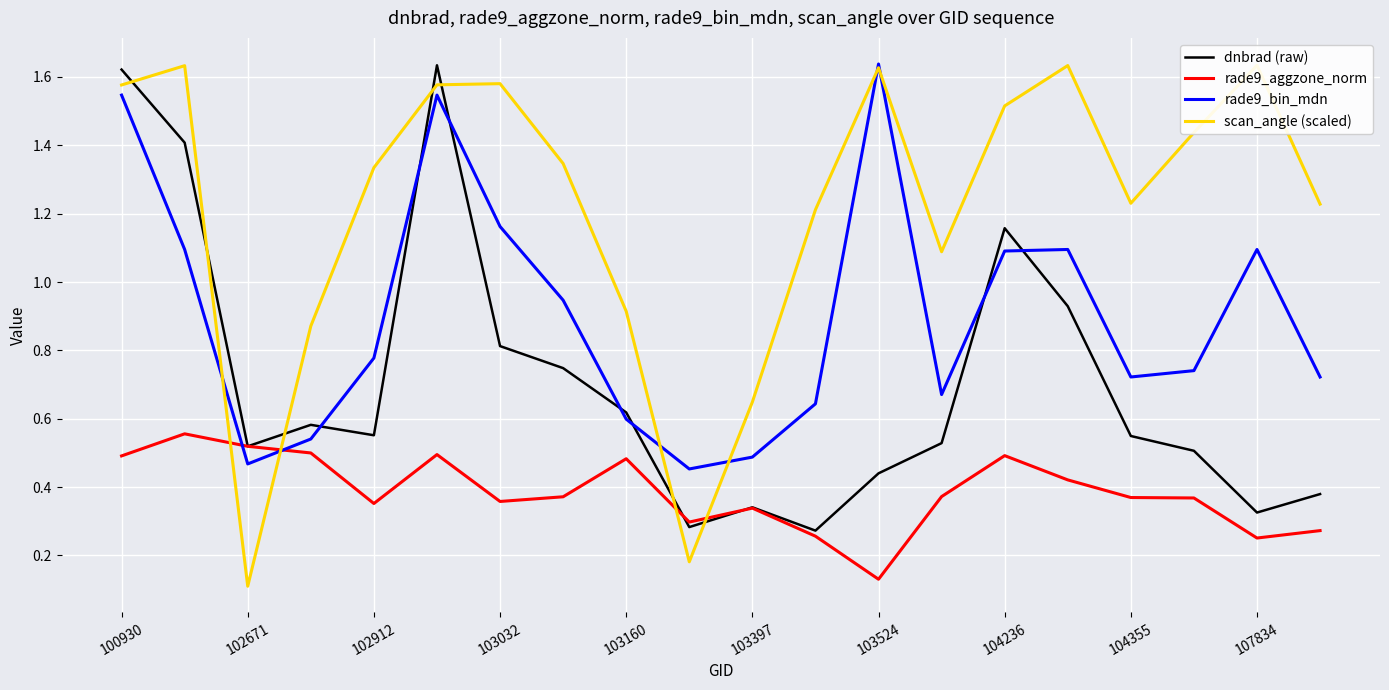

How many data points does each series have?

20